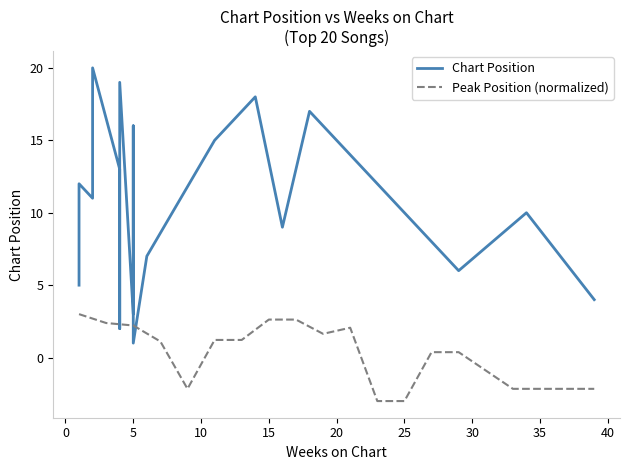

At how many categories does at least one series exceed 10?

10